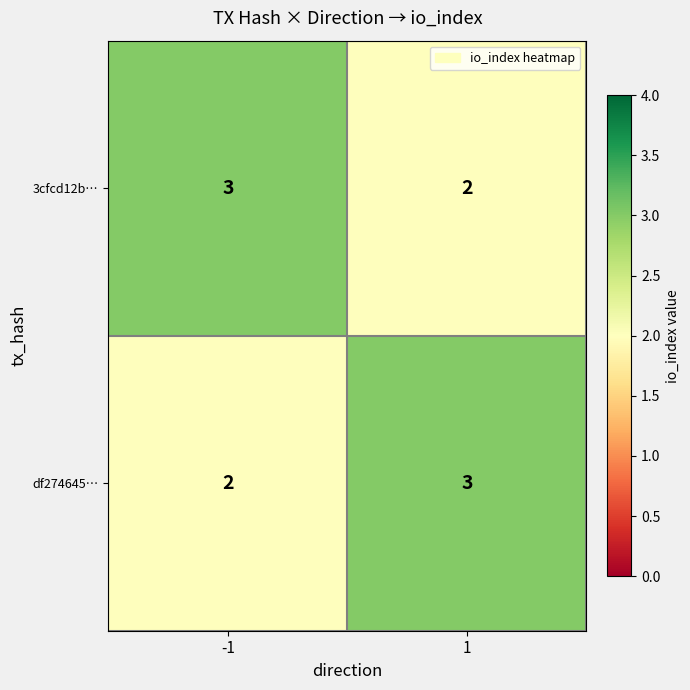

What is the sum of all df274645… values?

5